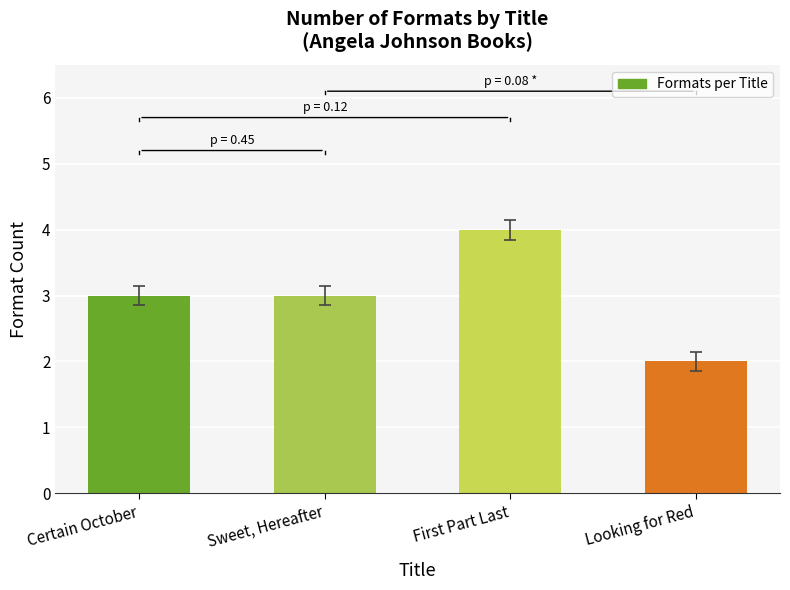

What is the smallest value displayed?

2